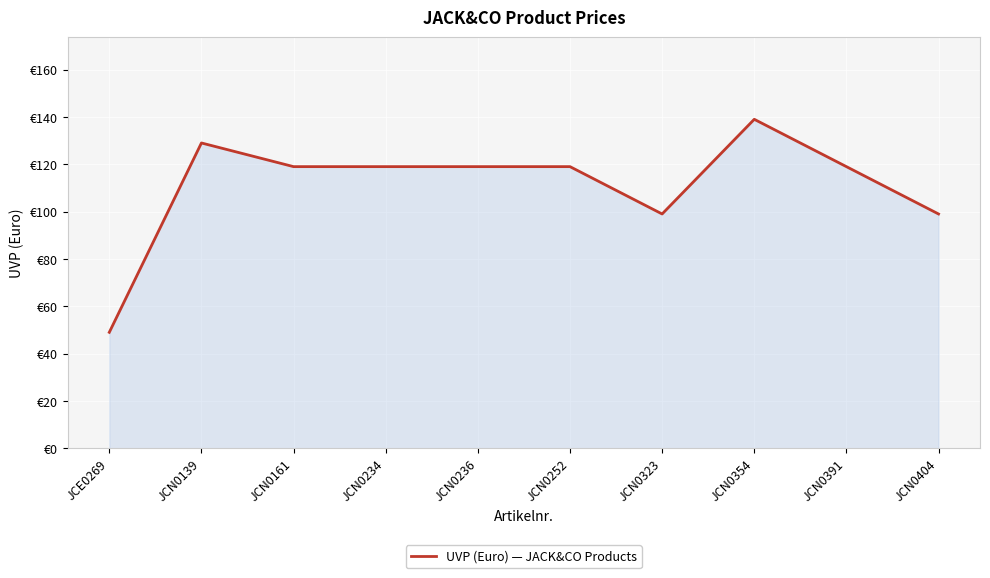

What is the ratio of the value at JCN0252 to the value at JCN0236?

1.0